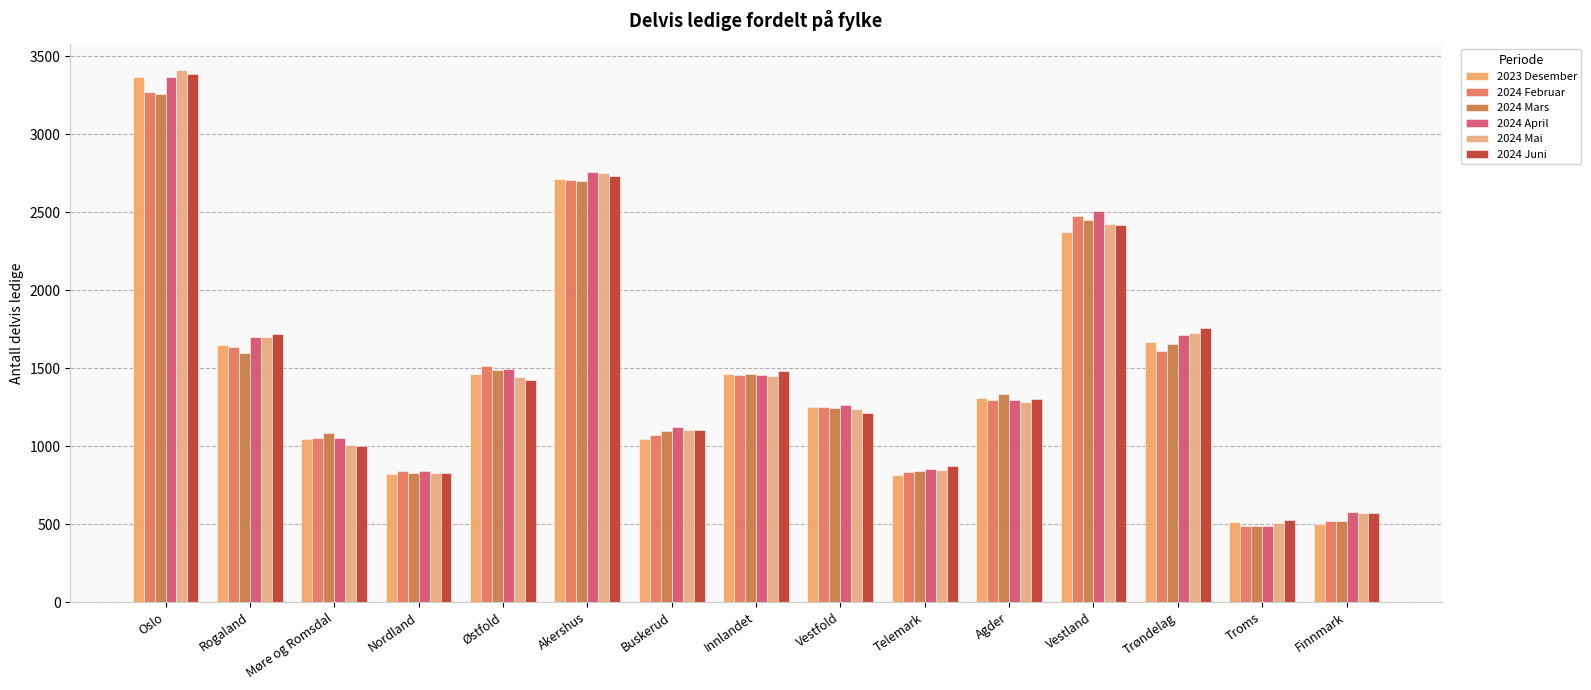

At which label is 2024 Februar closest to 1880?

Rogaland